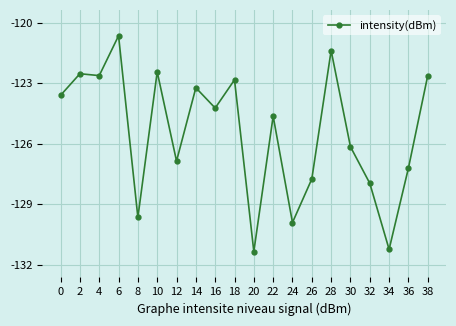

What is the value of the 18th point from the left?

-130.9